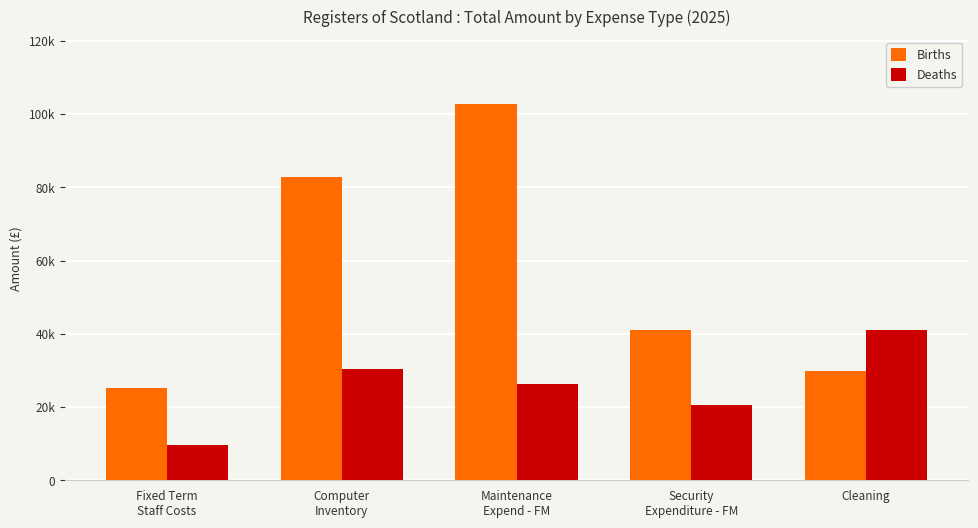

Does the chart contain stacked bars?

No